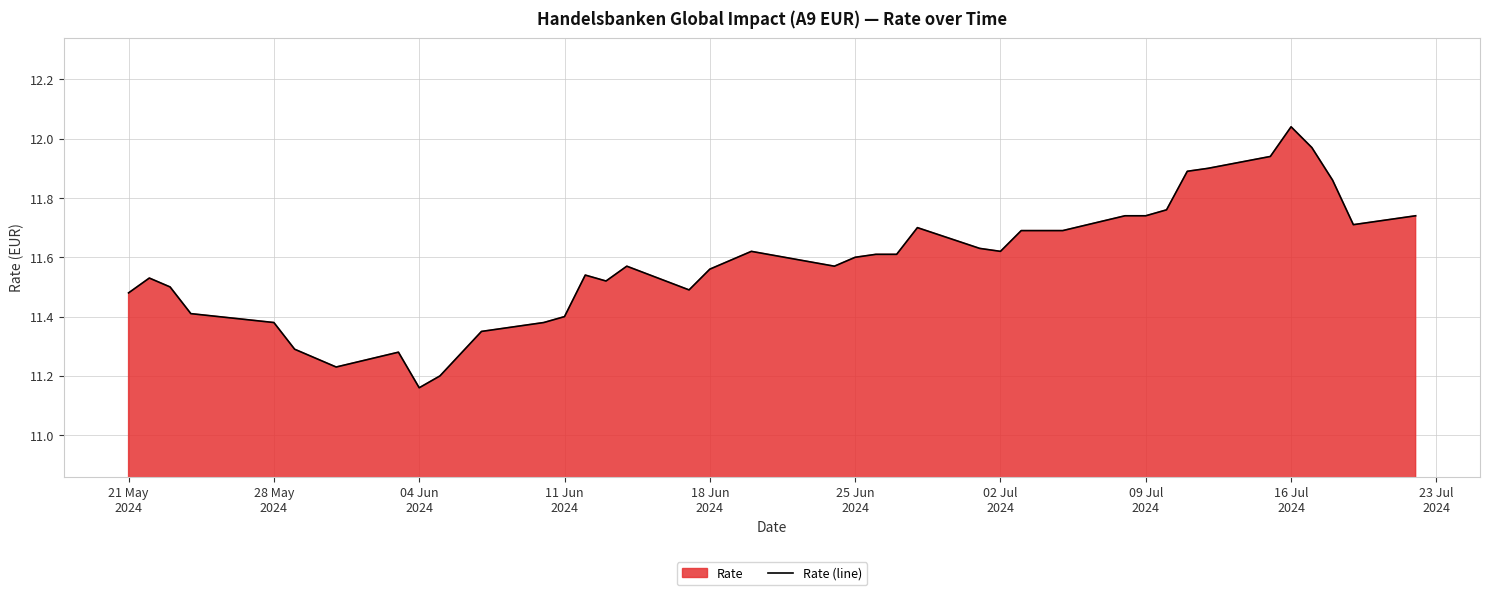

At which label is the value closest to 11?

04 Jun
2024